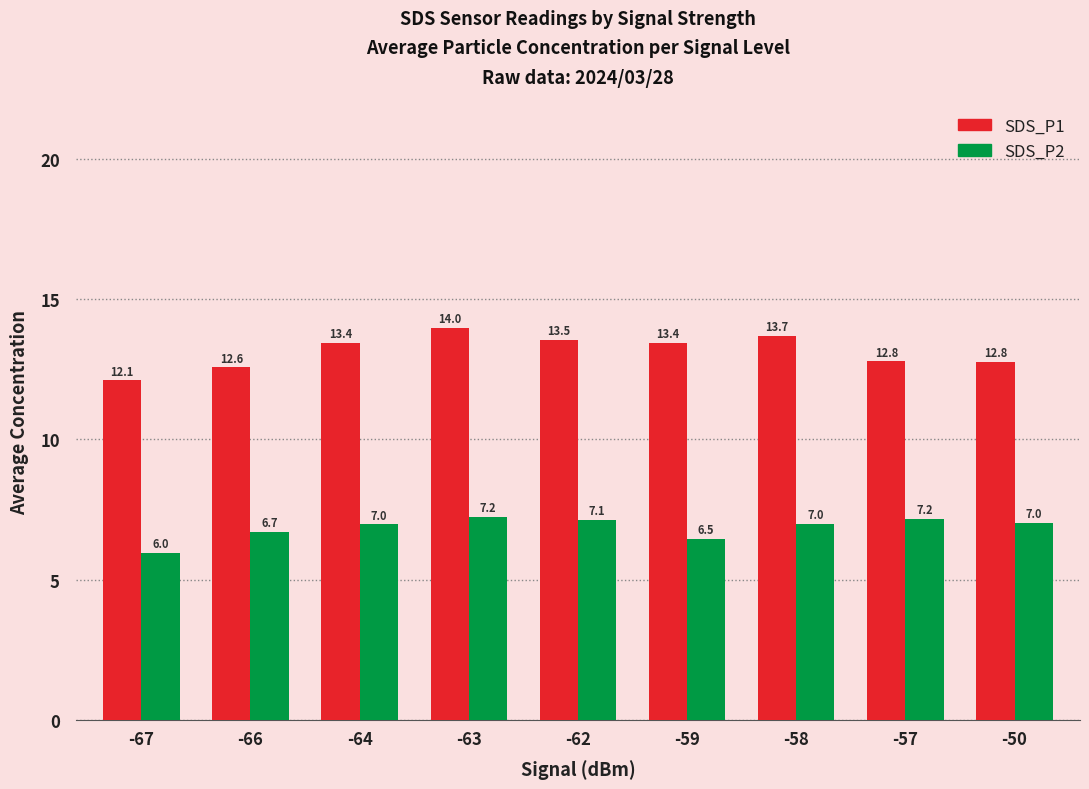

Where is SDS_P2 nearest to the value 6?

-67